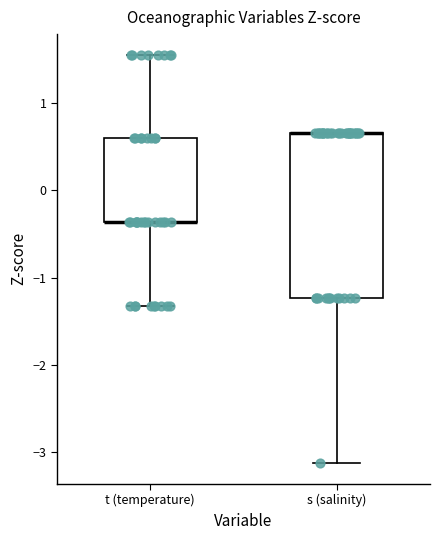

Reading left to right, read every box against the y-axis: the position of its median line, the range the box covers, and the ends of its whiskers. The values are not printed on the chart, so give them approximately, as read against the axis.

t (temperature): median -0.4 (drawn on the box's lower edge), box -0.4 to 0.6, whiskers -1.3 to 1.6
s (salinity): median 0.7 (drawn on the box's upper edge), box -1.2 to 0.7, whiskers -3.1 to 0.7